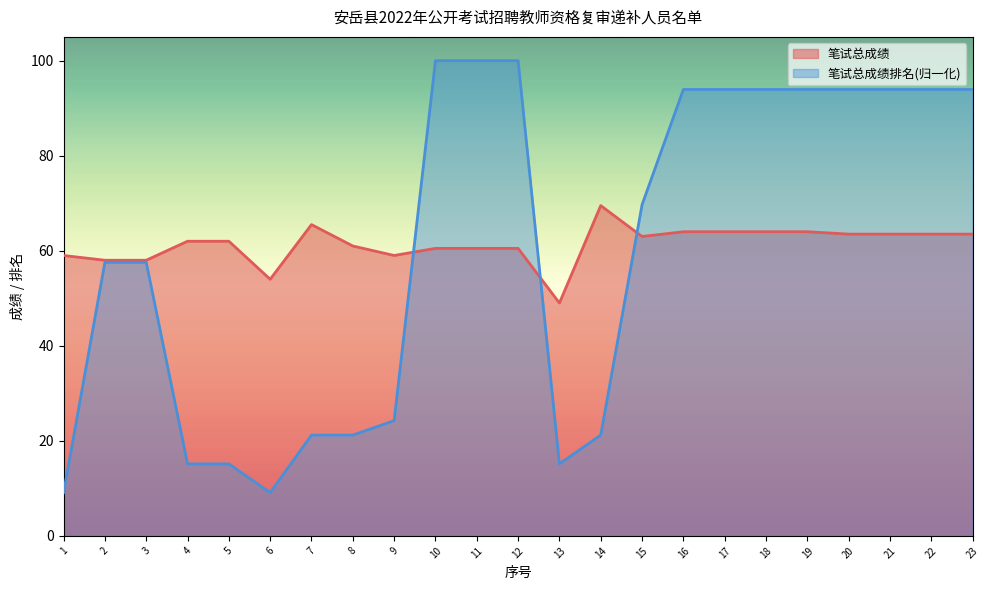

Rank the categories by 笔试总成绩 value from lowest to highest.

13, 6, 2, 3, 1, 9, 10, 11, 12, 8, 4, 5, 15, 20, 21, 22, 23, 16, 17, 18, 19, 7, 14